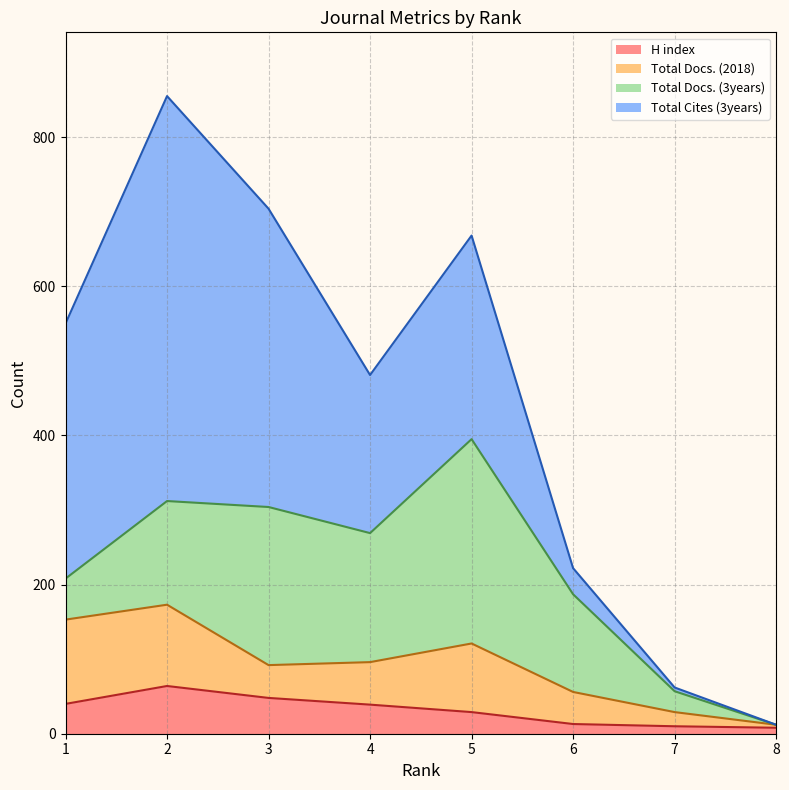

Which series has the largest total across all categories?

Total Cites (3years)